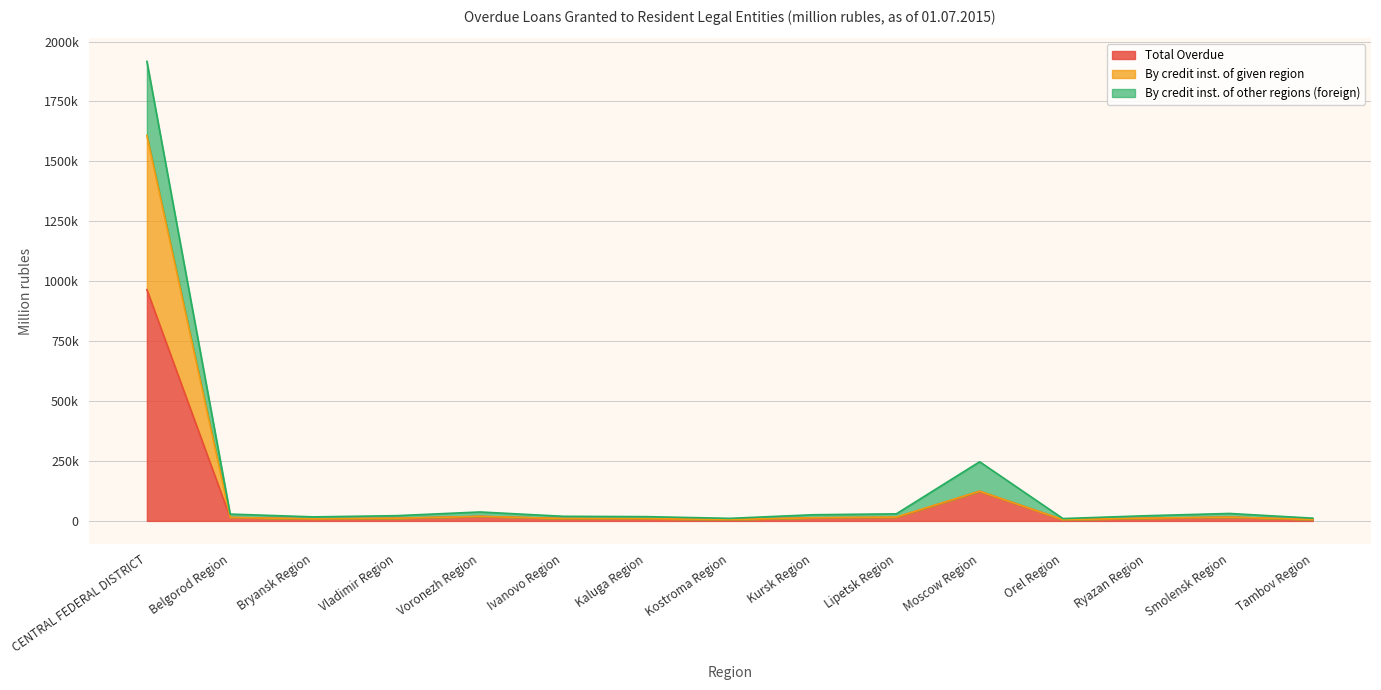

The By credit inst. of given region series shows 1082921 at CENTRAL FEDERAL DISTRICT. True or false?

False